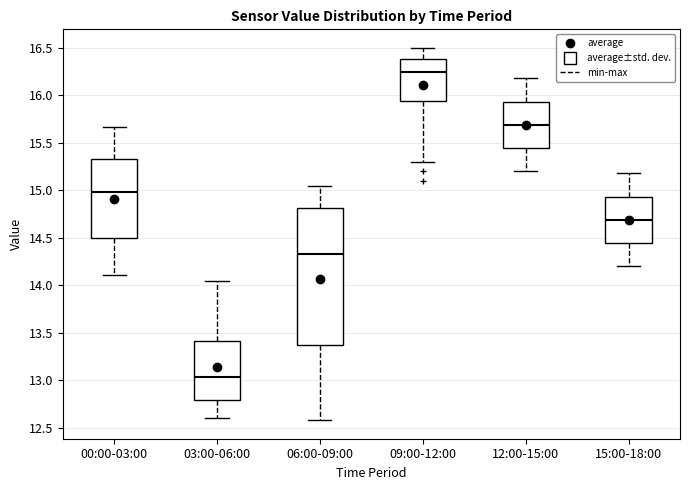

Reading left to right, transcribe this box plot: for each box, give where its median line is, the range the box spans, and where its two whiskers end, as read against the y-axis. The values are not printed on the chart, so give them approximately, as read against the axis.

00:00-03:00: median 15.00, box 14.50 to 15.35, whiskers 14.10 to 15.65
03:00-06:00: median 13.05, box 12.80 to 13.40, whiskers 12.60 to 14.05
06:00-09:00: median 14.35, box 13.40 to 14.80, whiskers 12.60 to 15.05
09:00-12:00: median 16.25, box 15.95 to 16.40, whiskers 15.30 to 16.50
12:00-15:00: median 15.70, box 15.45 to 15.95, whiskers 15.20 to 16.20
15:00-18:00: median 14.70, box 14.45 to 14.95, whiskers 14.20 to 15.20